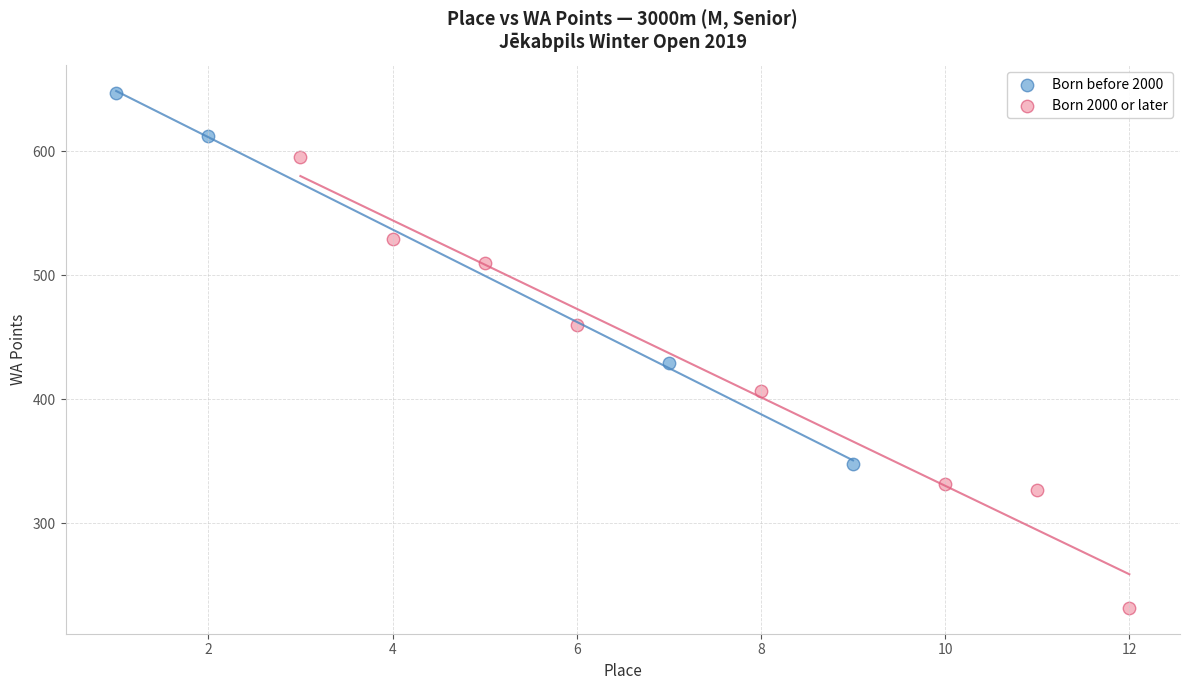

Which series contains the lowest Y value?

Born 2000 or later